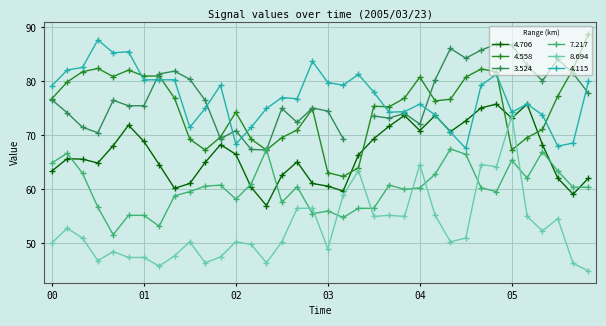

What is the difference between the maximum and minimum values in the 4.115 series?

20.1